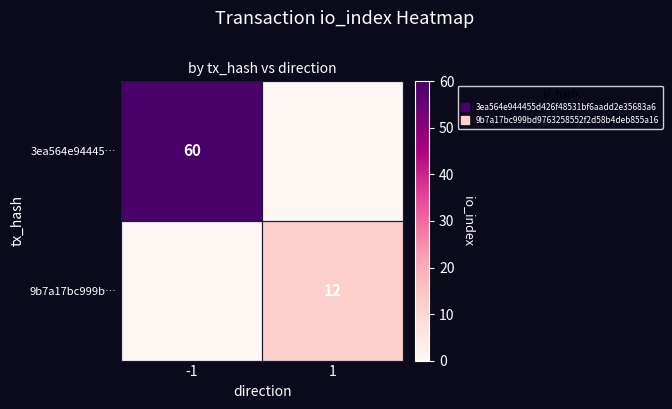

Between -1 and 1, which is larger?

-1